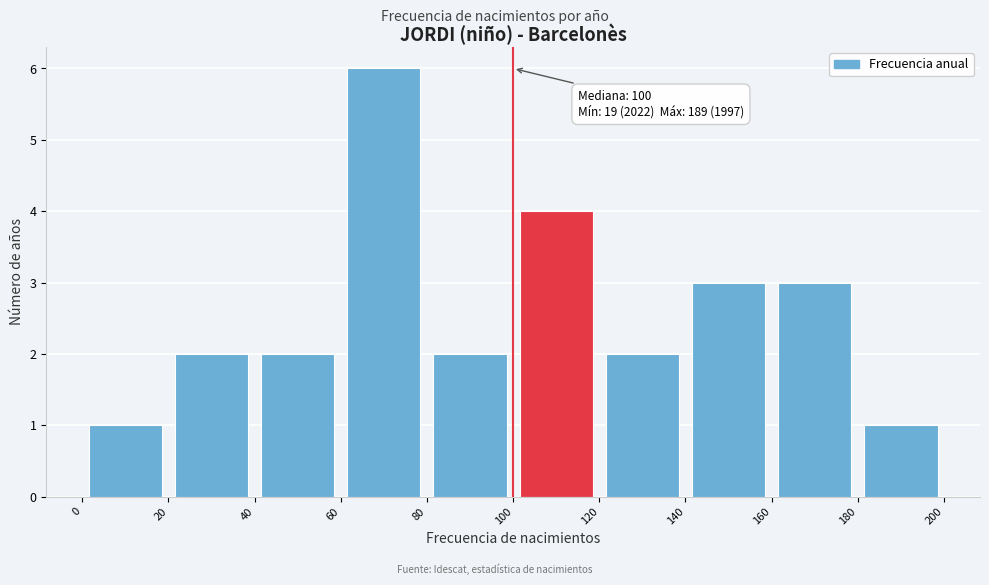

Over which range of the x-axis is the bar tallest?

60 to 80